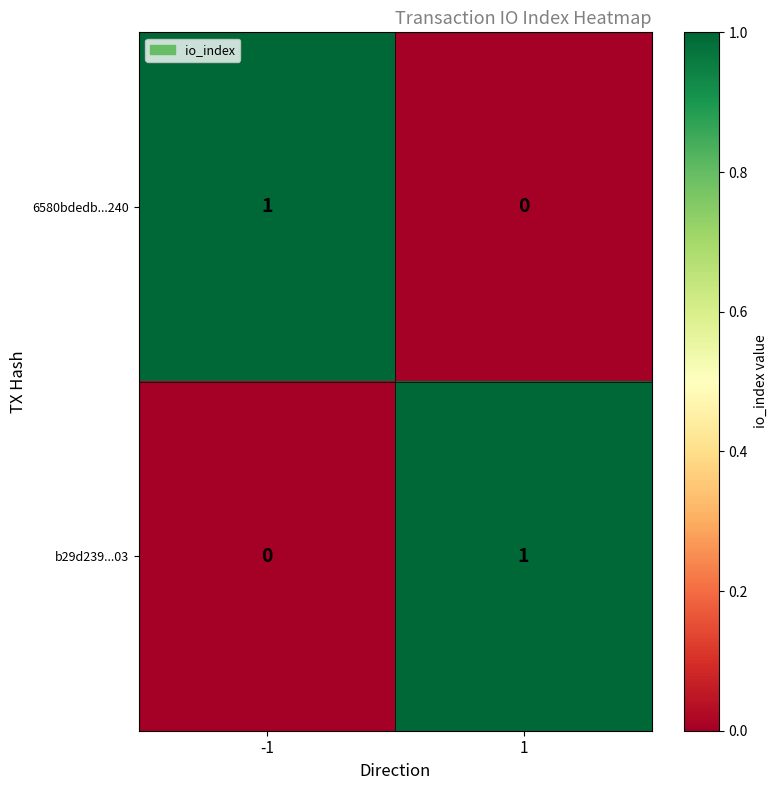

What is the difference between the highest and lowest values at 1?

1